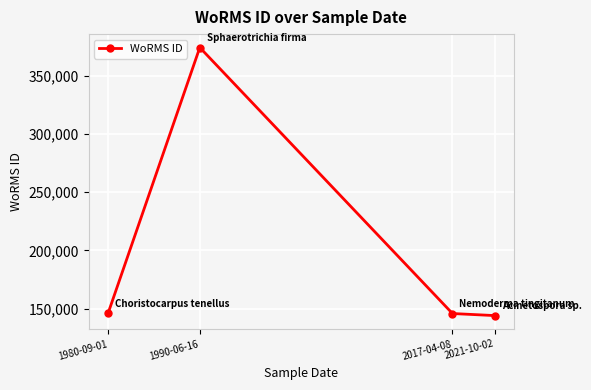

What is the difference between the maximum and minimum values?

229972